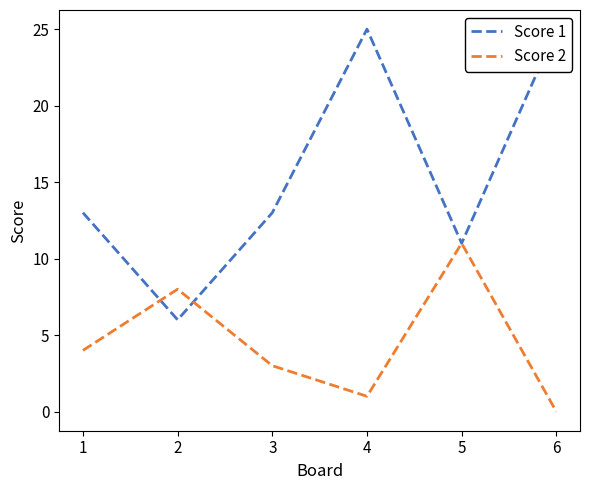

How many data points in Score 2 are less than 4?

3